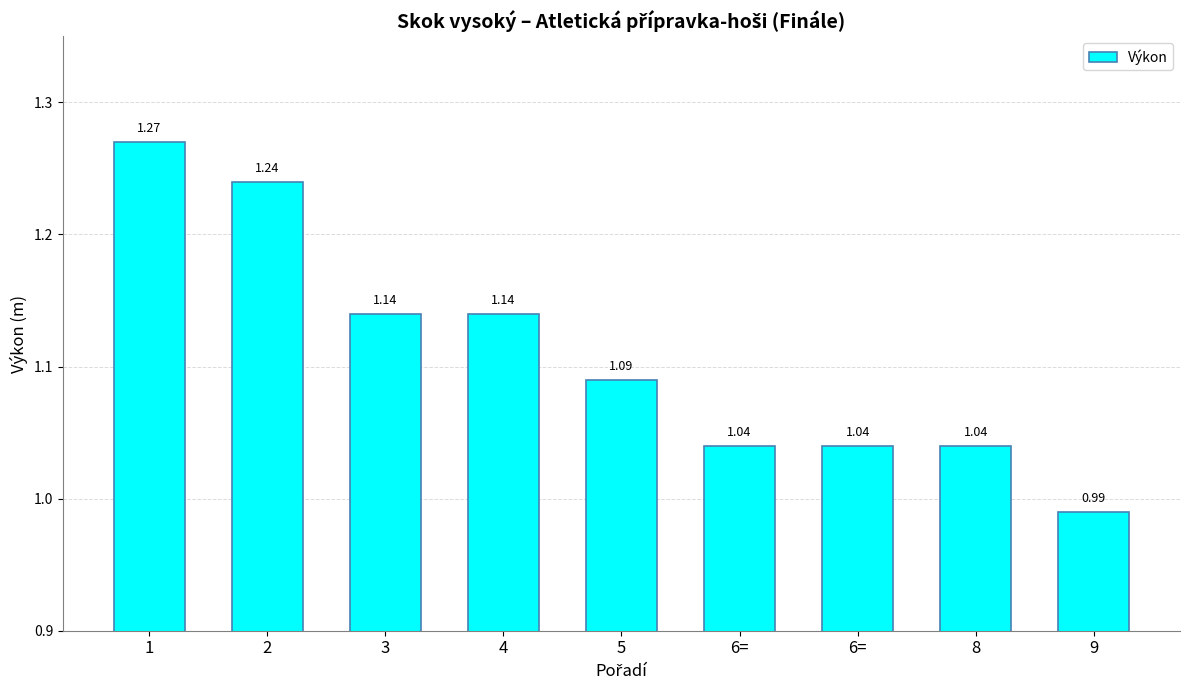

What is the sum of the values at 2 and 1?

2.5